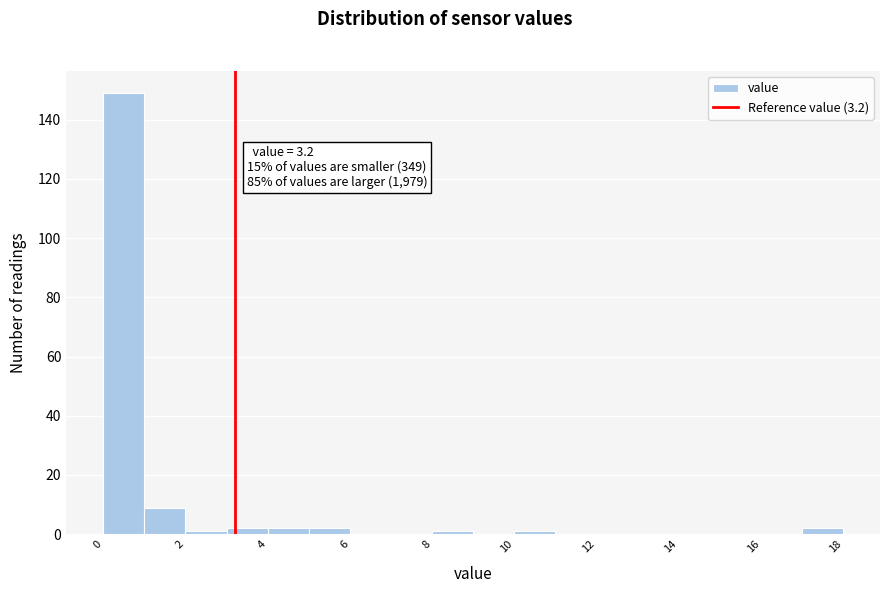

Over which range of the x-axis is the bar tallest?

0 to 1